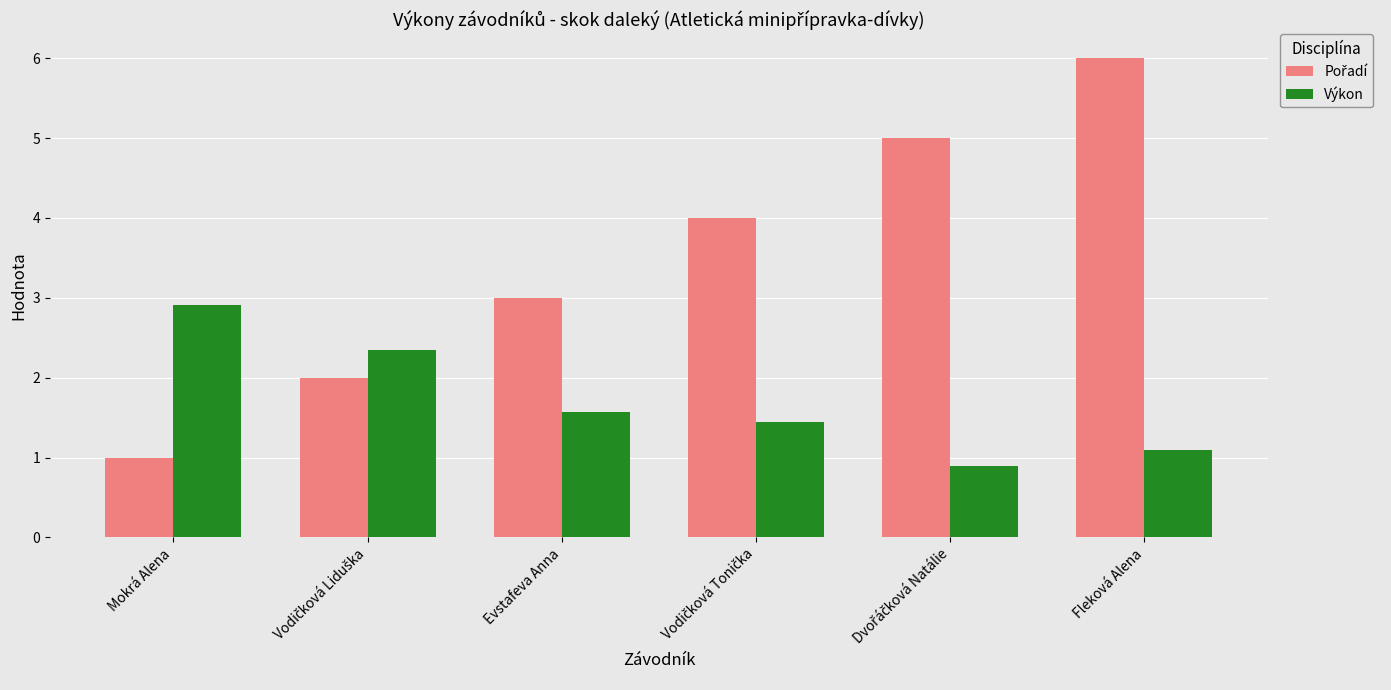

What is the approximate value of Výkon at Fleková Alena?

1.1